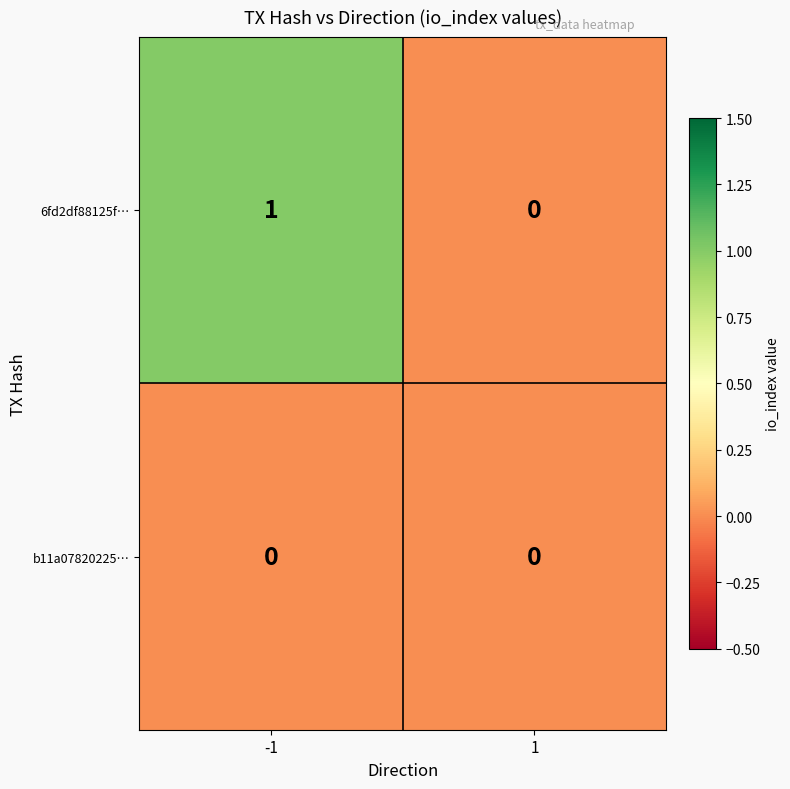

Reading left to right, list all the values displayed in this chart.

6fd2df88125f…: -1=1	1=0
b11a07820225…: -1=0	1=0